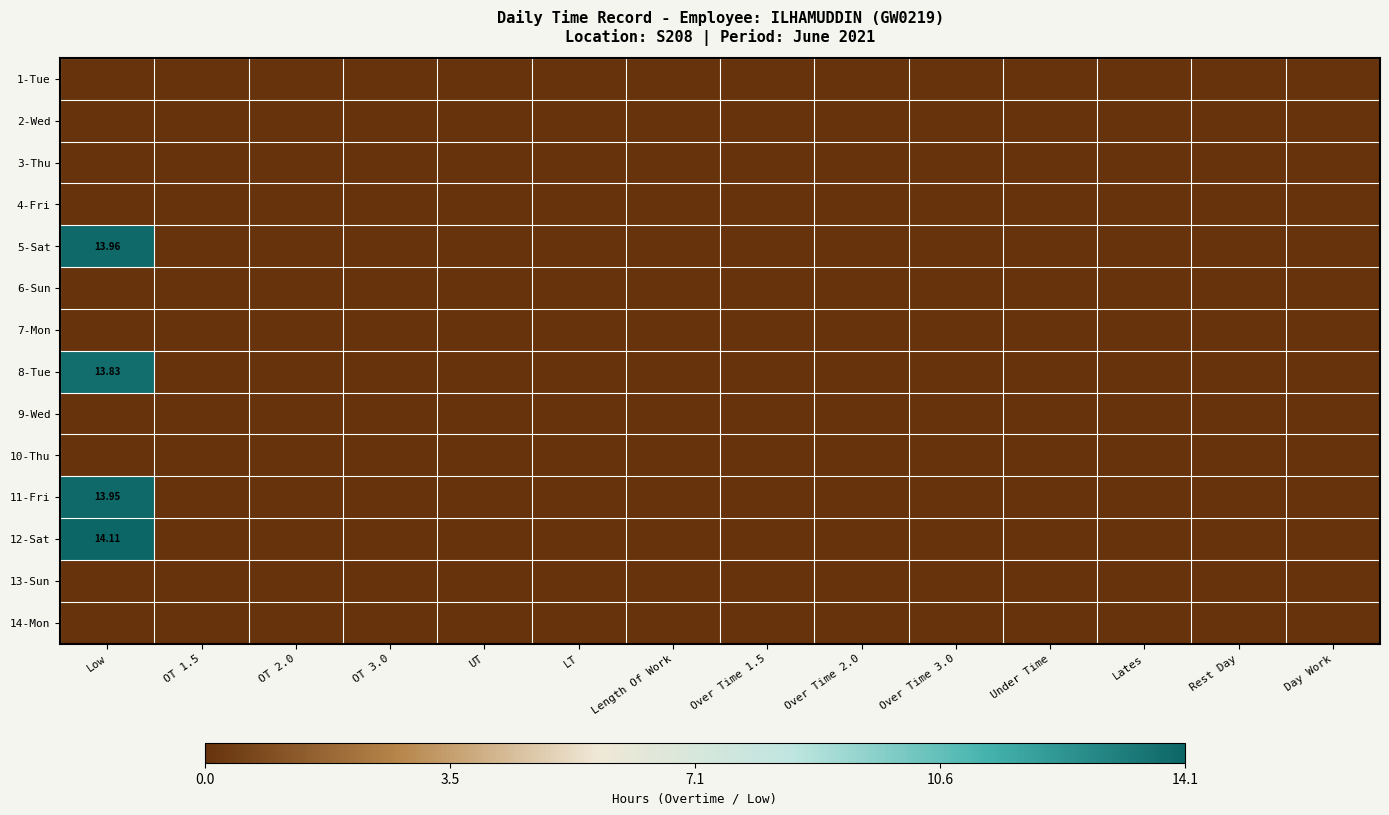

Is the value of 2-Wed at LT greater than the value of 10-Thu at UT?

No